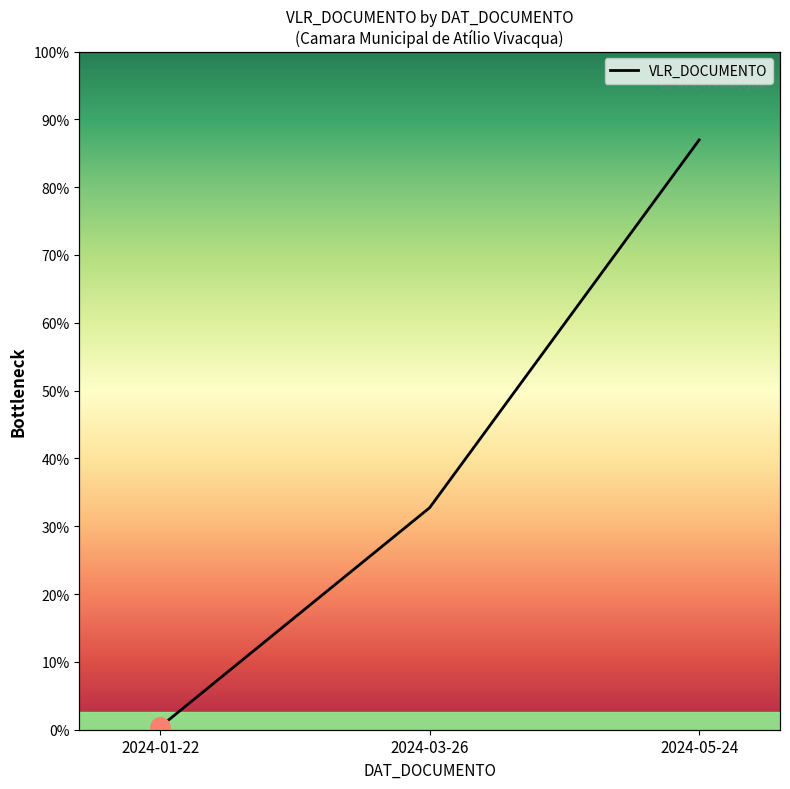

How many lines are shown in the chart?

1